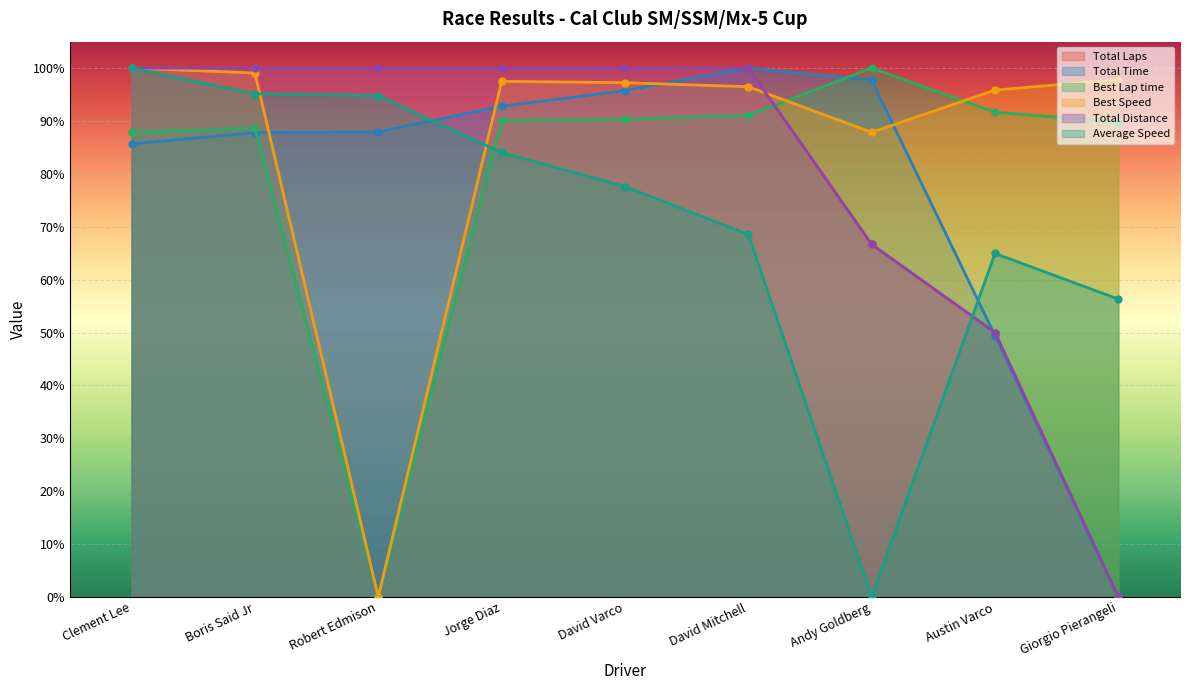

What are all the series names shown in the legend?

Total Laps, Total Time, Best Lap time, Best Speed, Total Distance, Average Speed